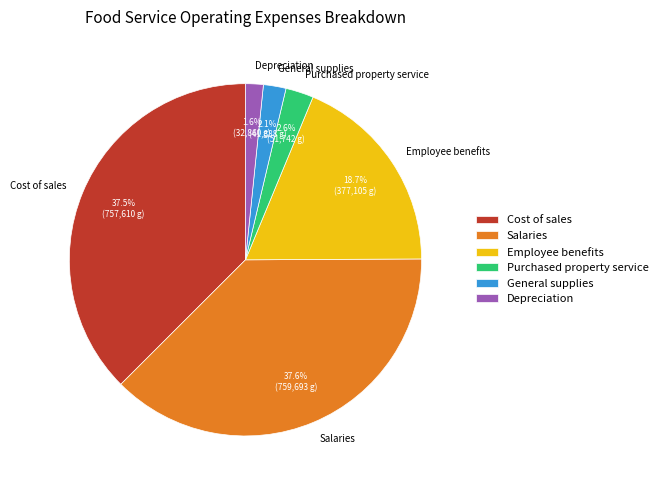

Does any single category account for the majority?

No